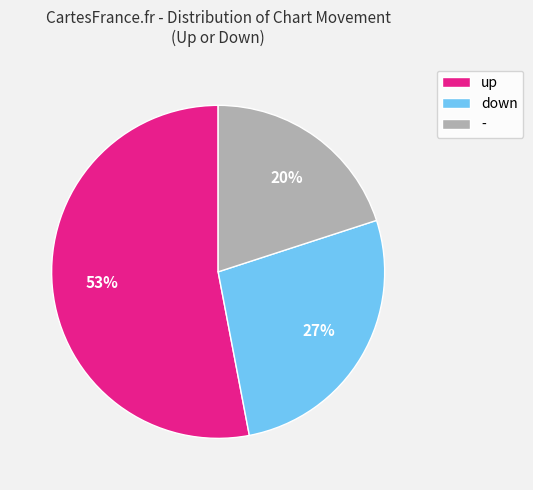

Which slice is the smallest?

-